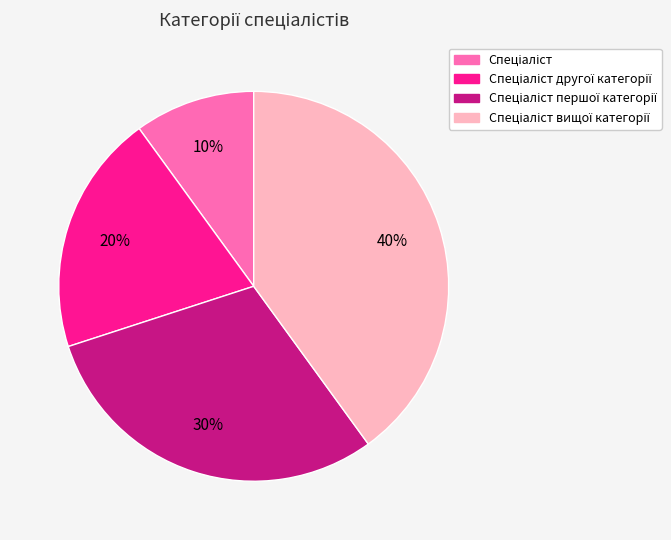

Is there a majority slice in this chart?

No